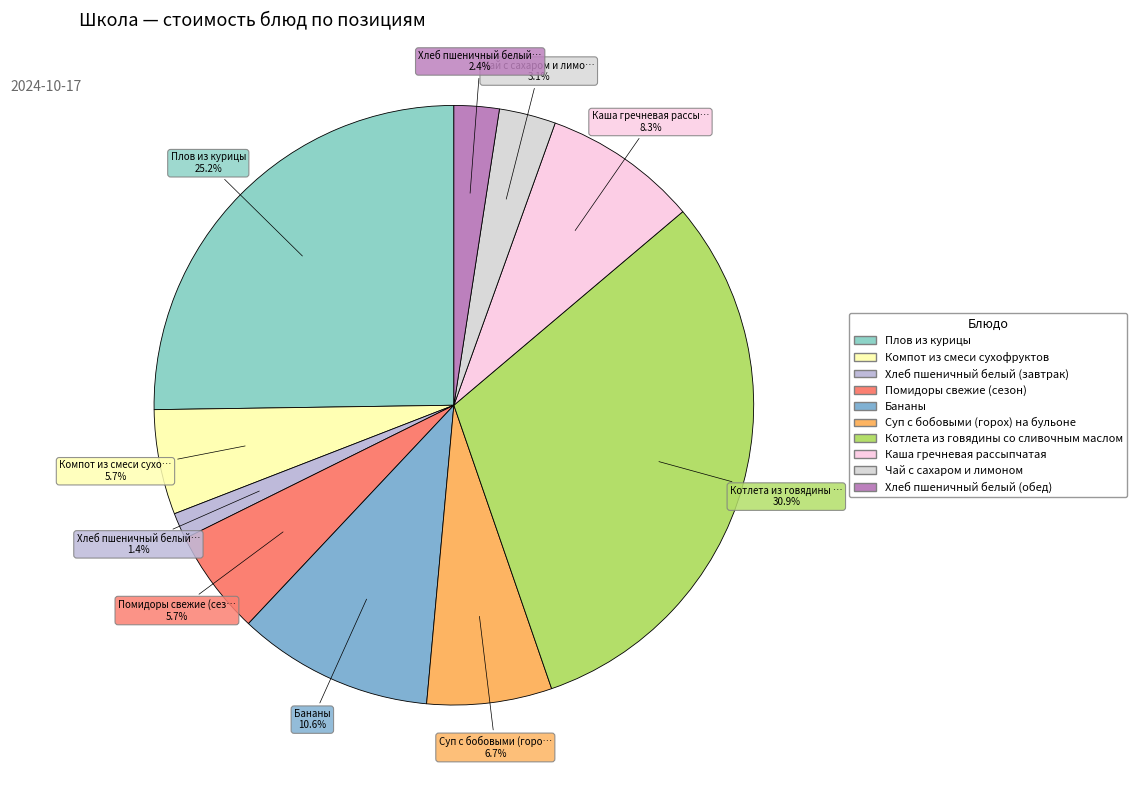

What is the ratio of the value at Хлеб пшеничный белый (завтрак) to the value at Бананы?

0.1